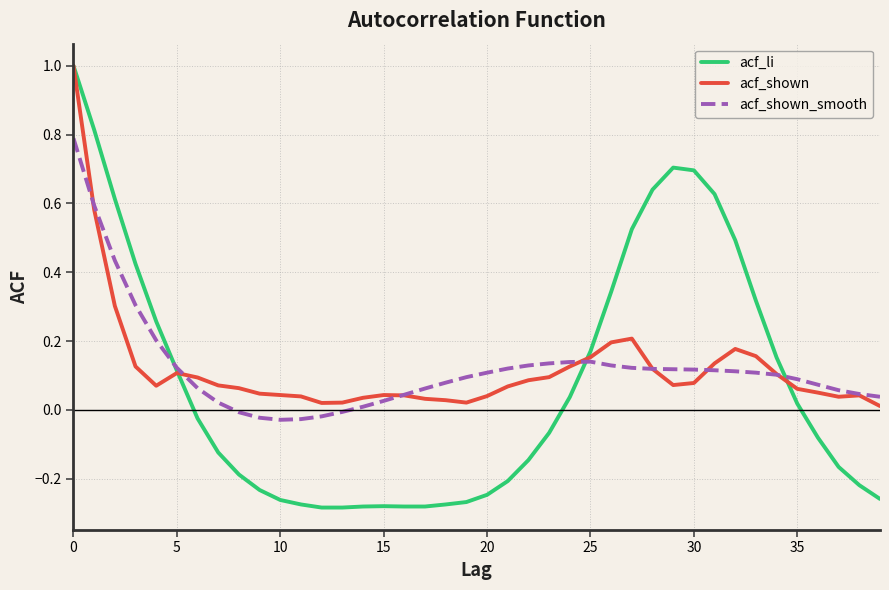

What is the highest value of the acf_li series?

1.0